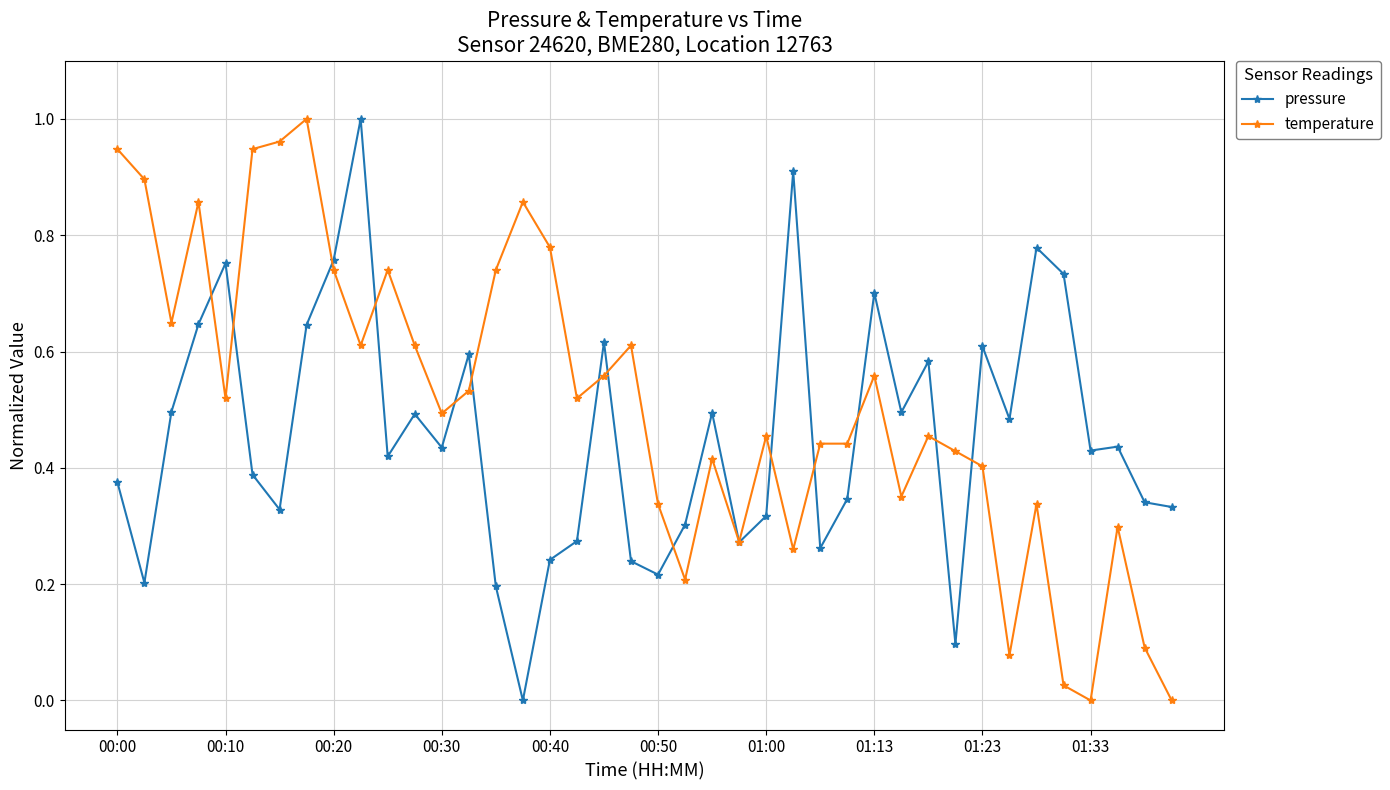

List the series in order of their overall mean, lowest first.

pressure, temperature